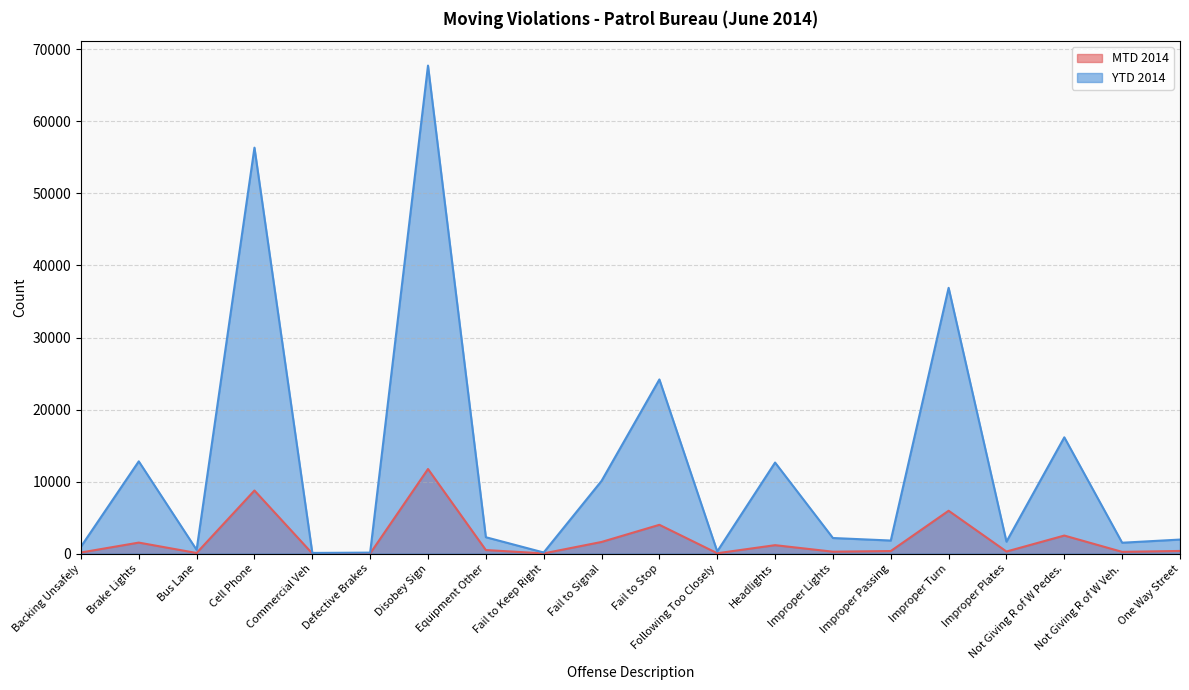

True or false: YTD 2014 has a value of 431 at Following Too Closely.

False